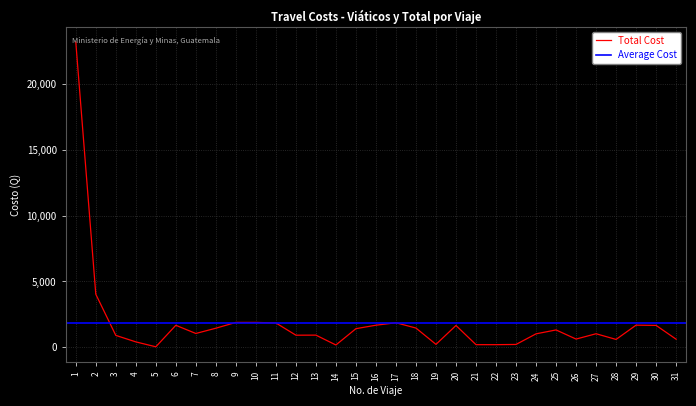

True or false: there are more than 1 points higher than both neighbors.

True